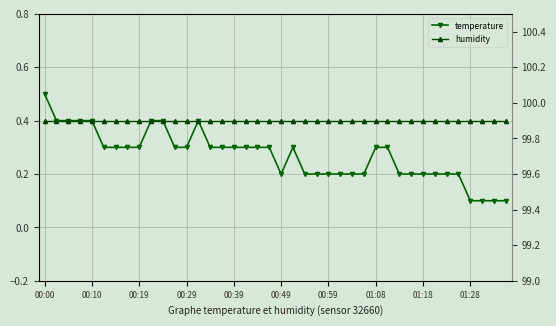

The temperature series shows 0.2 at 00:59. True or false?

True